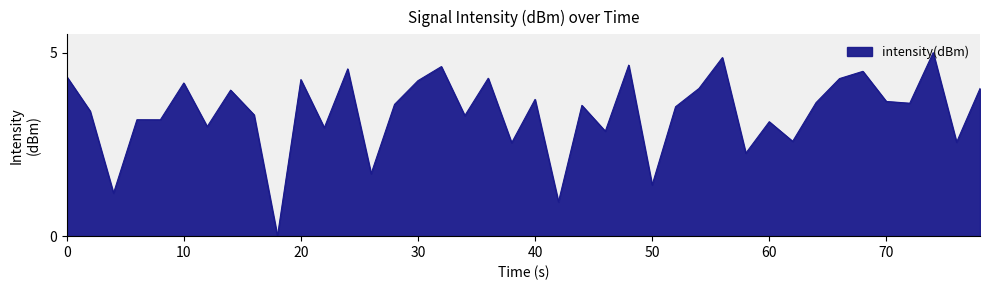

What is the difference between the maximum and minimum values?

5.0